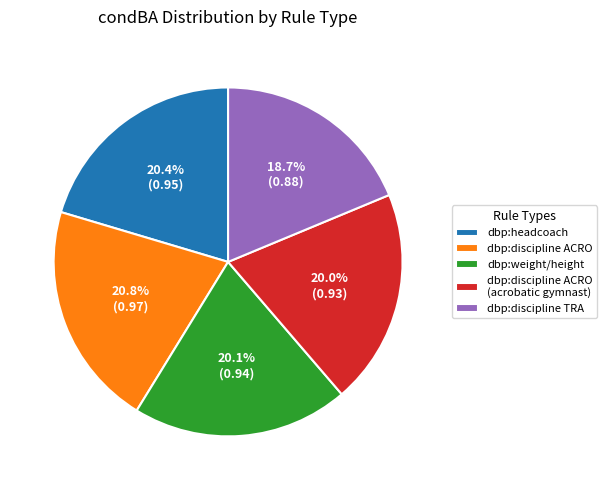

What is the smallest slice in the pie chart?

dbp:discipline TRA